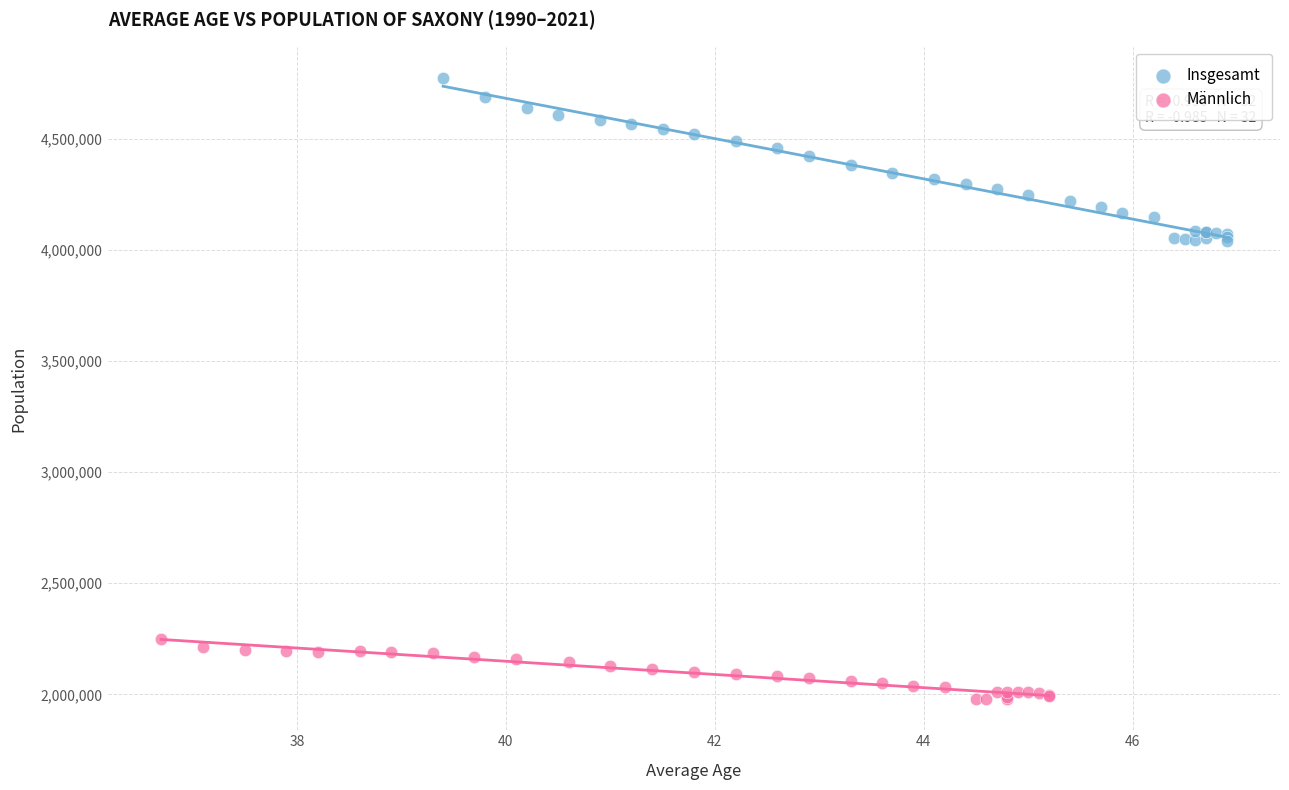

Which series has the widest spread of Y values?

Insgesamt